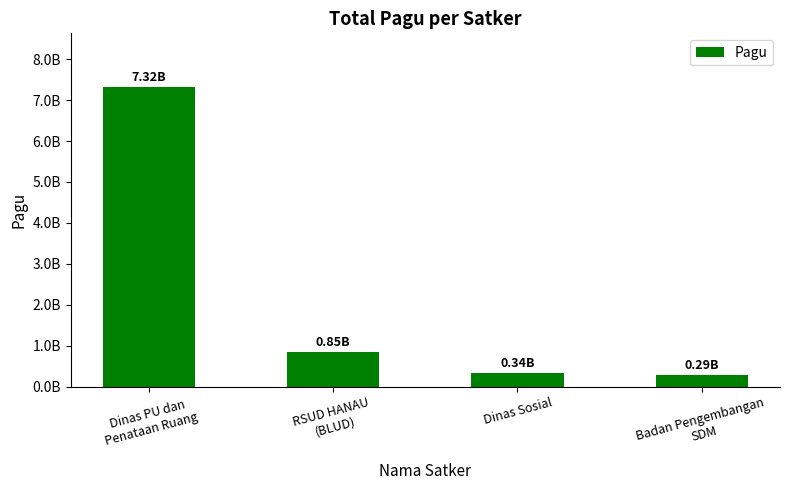

At which label does the data first exceed 846300000?

Dinas PU dan
Penataan Ruang